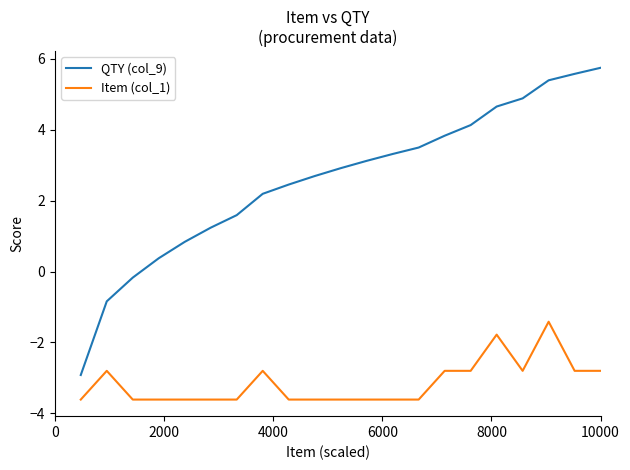

Which series has the largest total across all categories?

QTY (col_9)